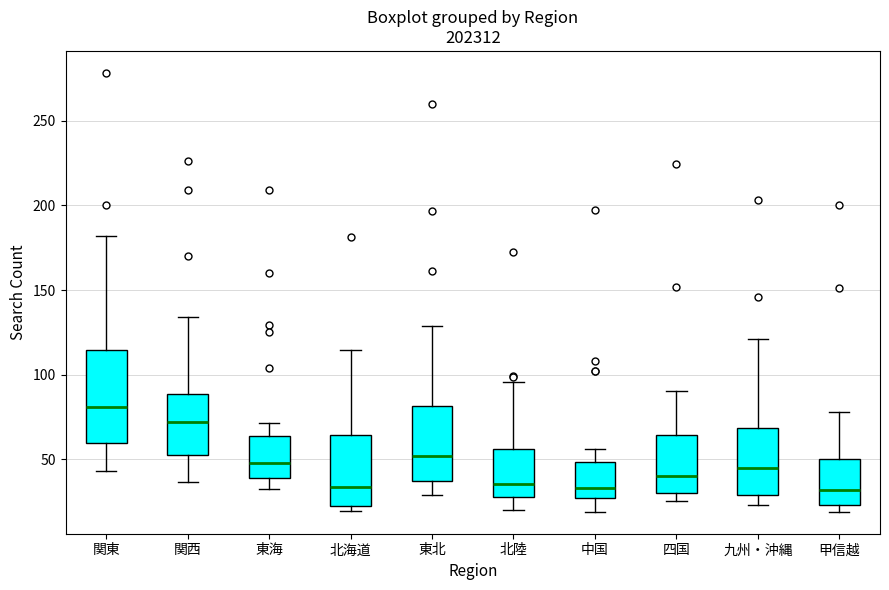

Reading left to right, transcribe this box plot: for each box, give where its median line is, the range the box spans, and where its two whiskers end, as read against the y-axis. The values are not printed on the chart, so give them approximately, as read against the axis.

関東: median 80, box 60 to 115, whiskers 45 to 180
関西: median 70, box 50 to 90, whiskers 35 to 135
東海: median 50, box 40 to 65, whiskers 35 to 70
北海道: median 35, box 20 to 65, whiskers 20 (just below the box's lower edge) to 115
東北: median 50, box 35 to 80, whiskers 30 to 130
北陸: median 35, box 30 to 55, whiskers 20 to 95
中国: median 35, box 25 to 50, whiskers 20 to 55
四国: median 40, box 30 to 65, whiskers 25 to 90
九州・沖縄: median 45, box 30 to 70, whiskers 25 to 120
甲信越: median 30, box 25 to 50, whiskers 20 to 80